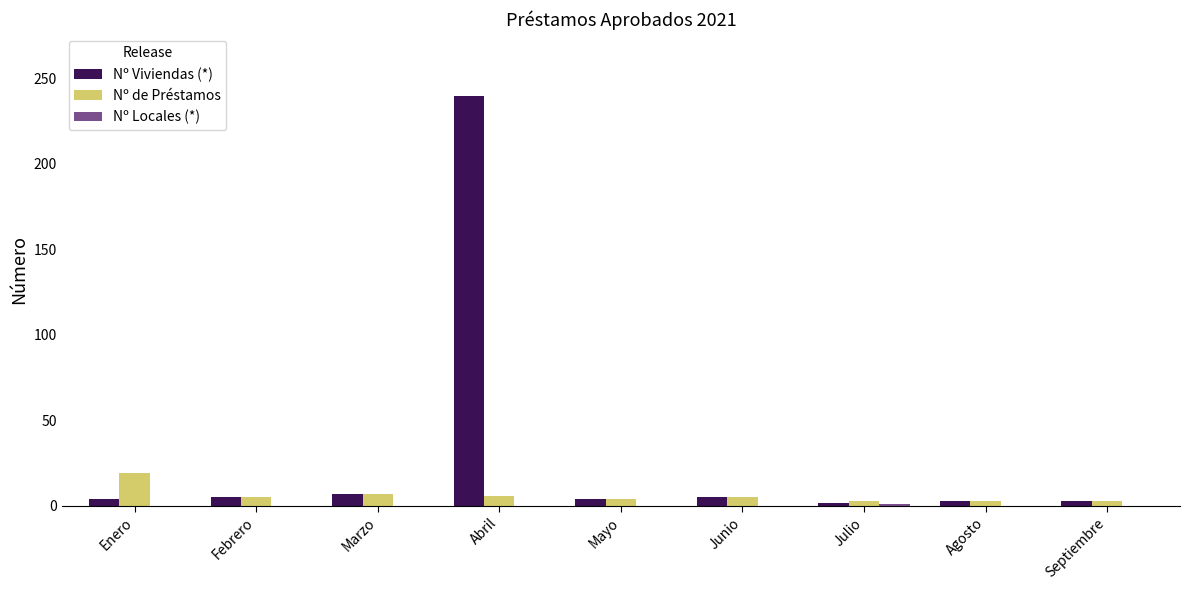

What is the greatest value displayed?

240